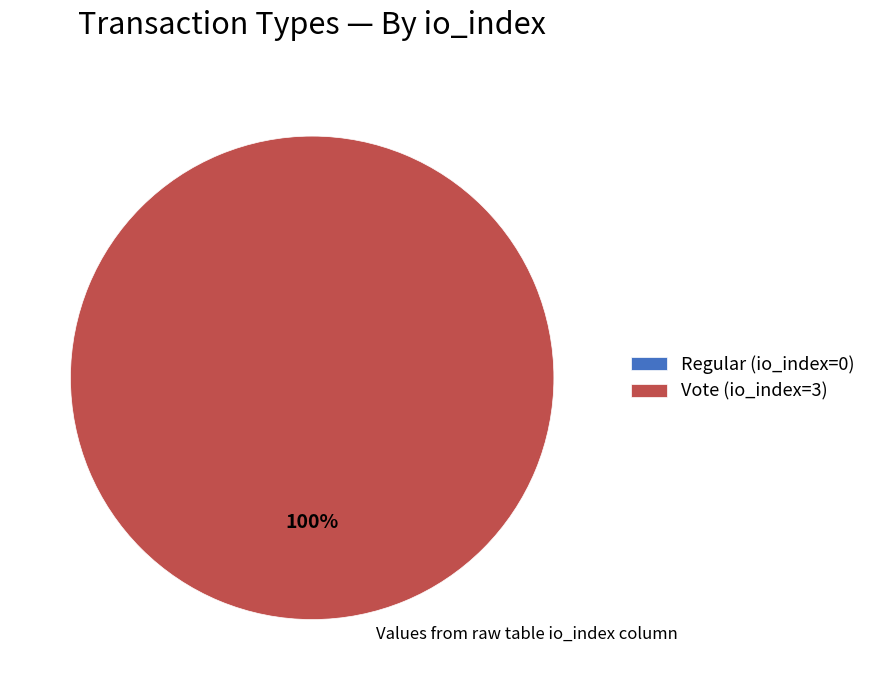

How many slices are in this pie chart?

2